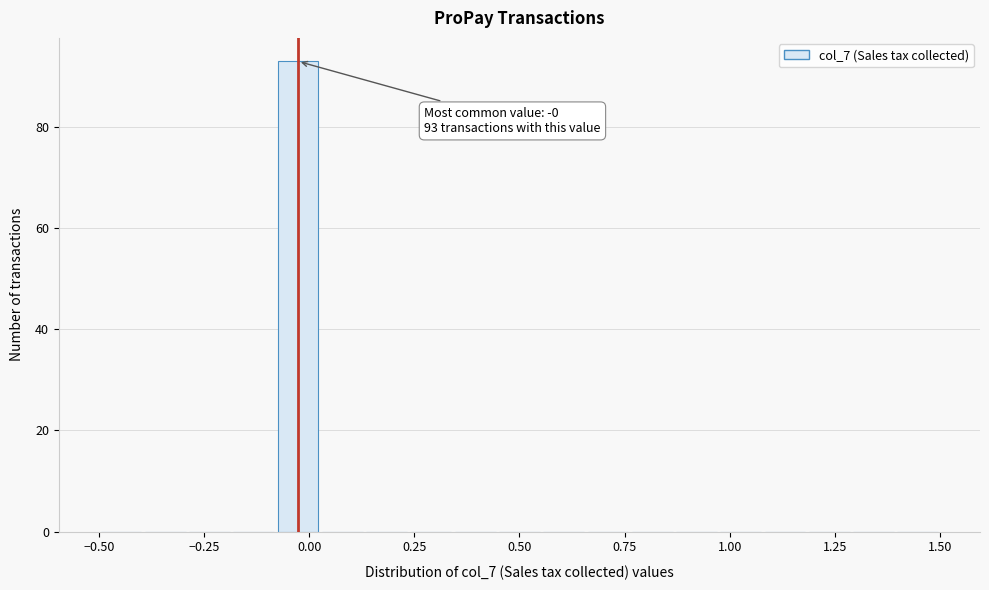

Around what value on the x-axis is the tallest bar? Give the approximate position of its centre, as read against the axis.

-0.05